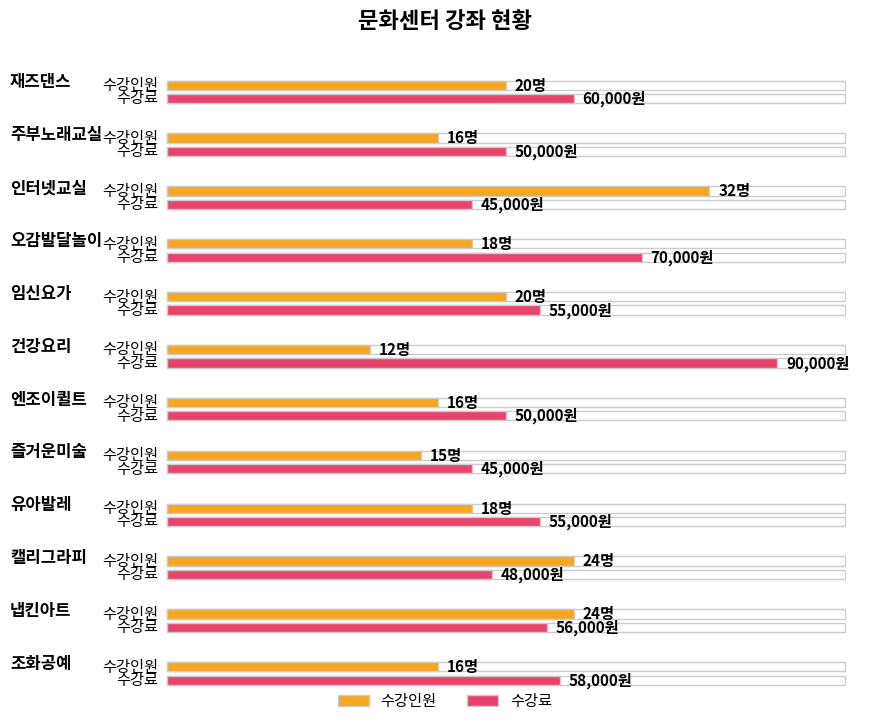

Reading left to right, list all the values displayed in this chart.

수강인원: 20	16	32	18	20	12	16	15	18	24	24	16
수강료: 60000	50000	45000	70000	55000	90000	50000	45000	55000	48000	56000	58000